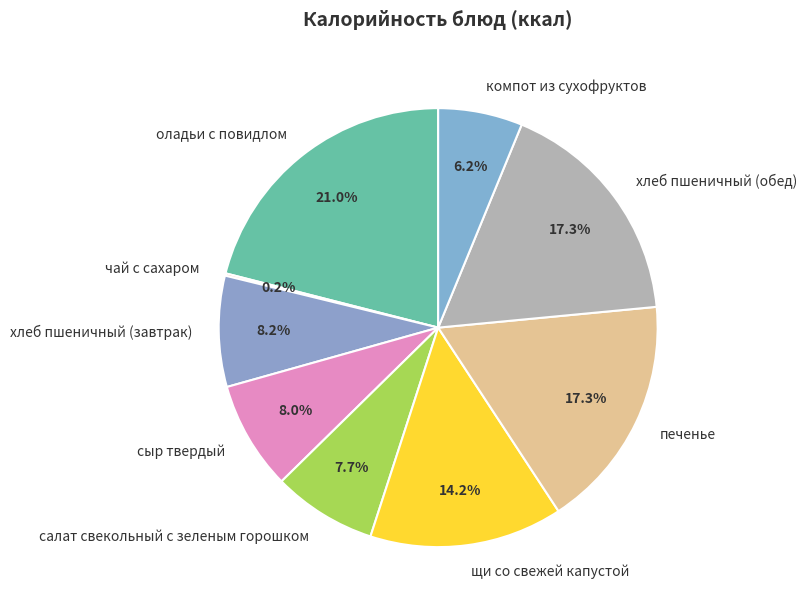

To the nearest percent, what portion does компот из сухофруктов represent?

6%